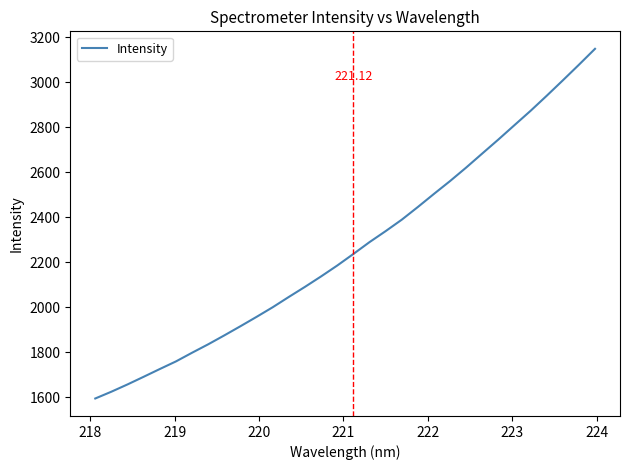

How many lines are shown in the chart?

1